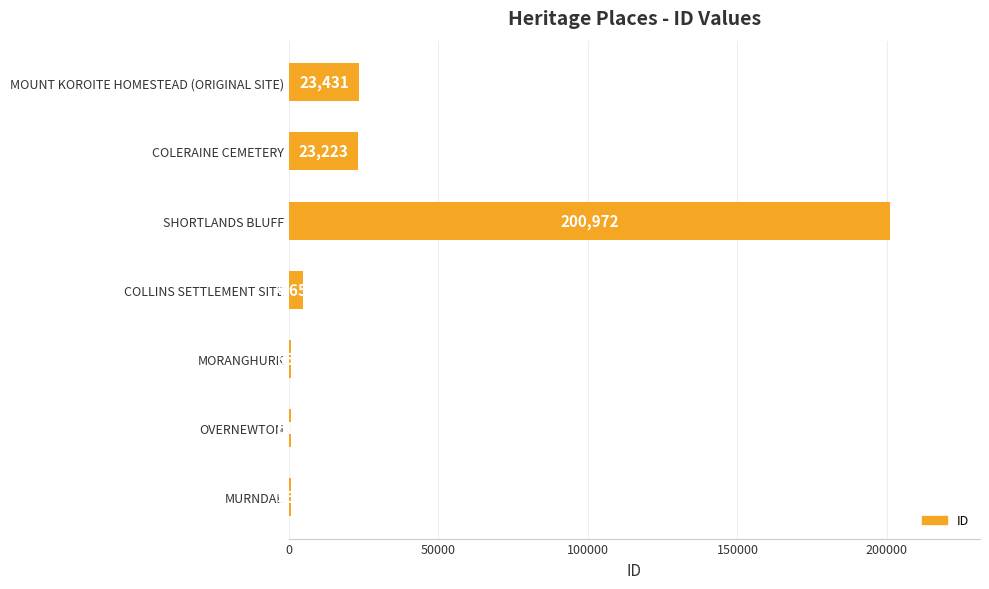

Approximately how many times larger is the value at COLERAINE CEMETERY compared to MORANGHURK?

35.7